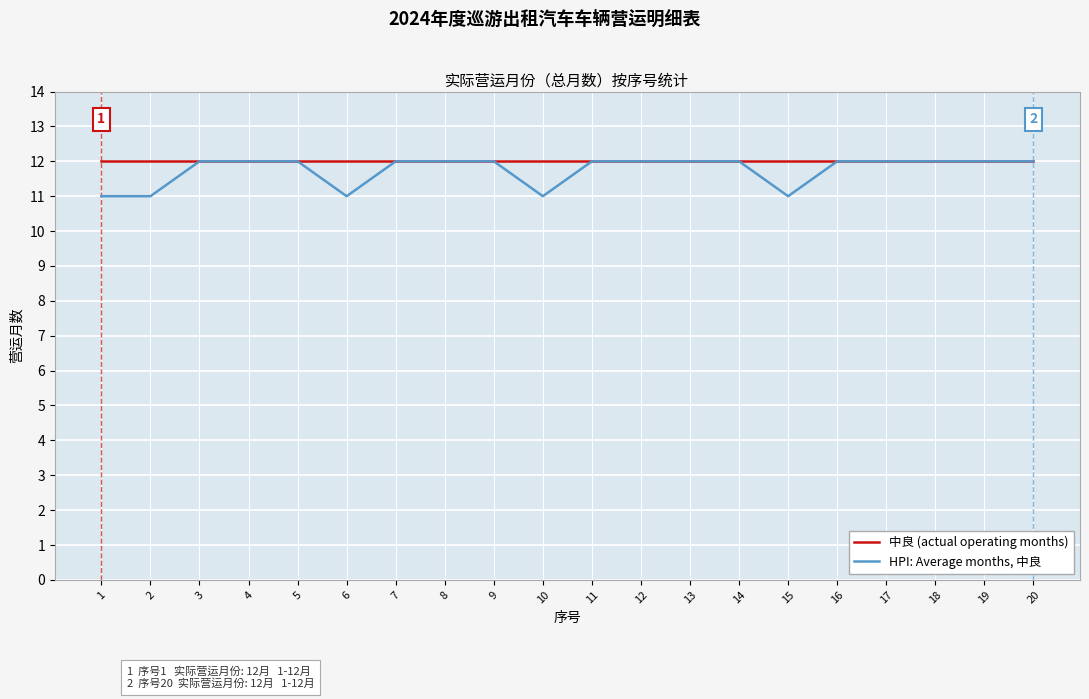

Is it true that HPI: Average months, 中良 equals 12 at 13?

True